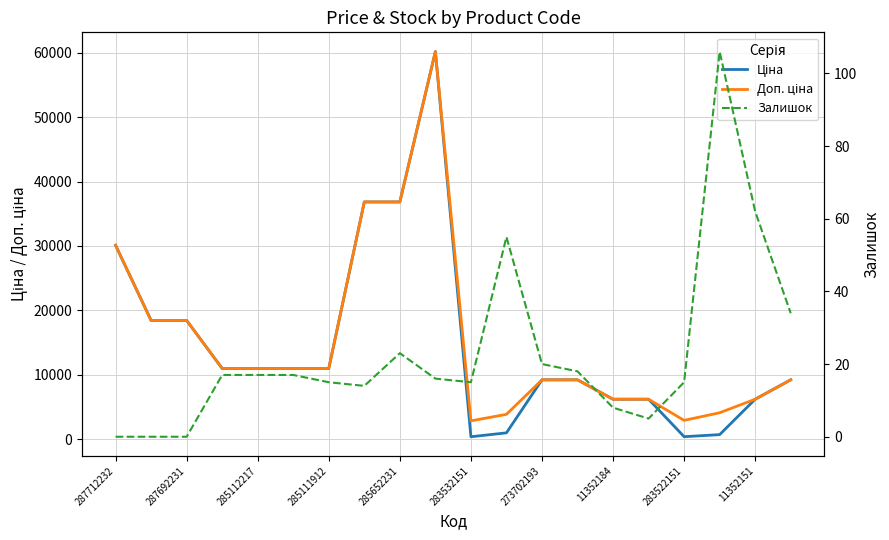

How many data points does each series have?

20